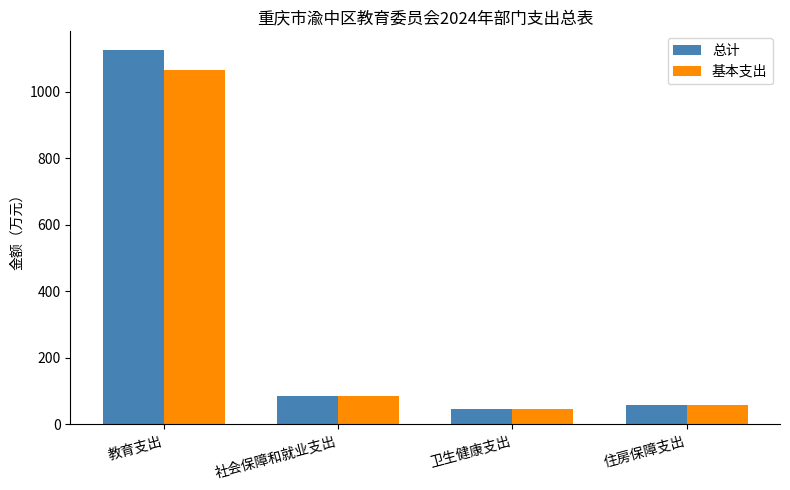

What is the sum of all 基本支出 values?

1257.1